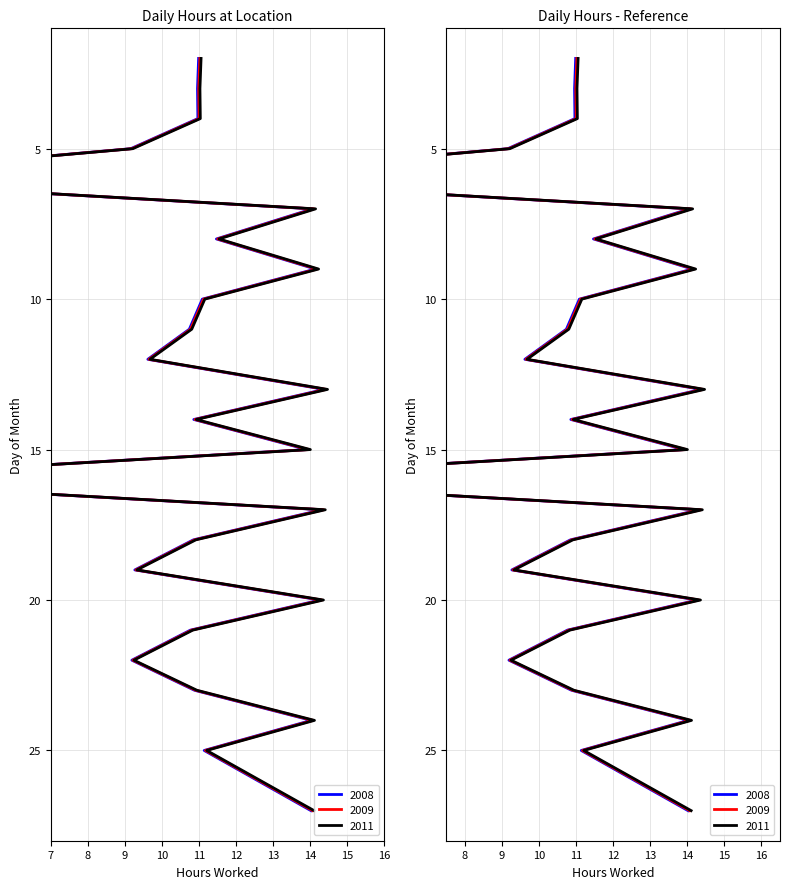

Where is Low Hours nearest to the value 7?

5